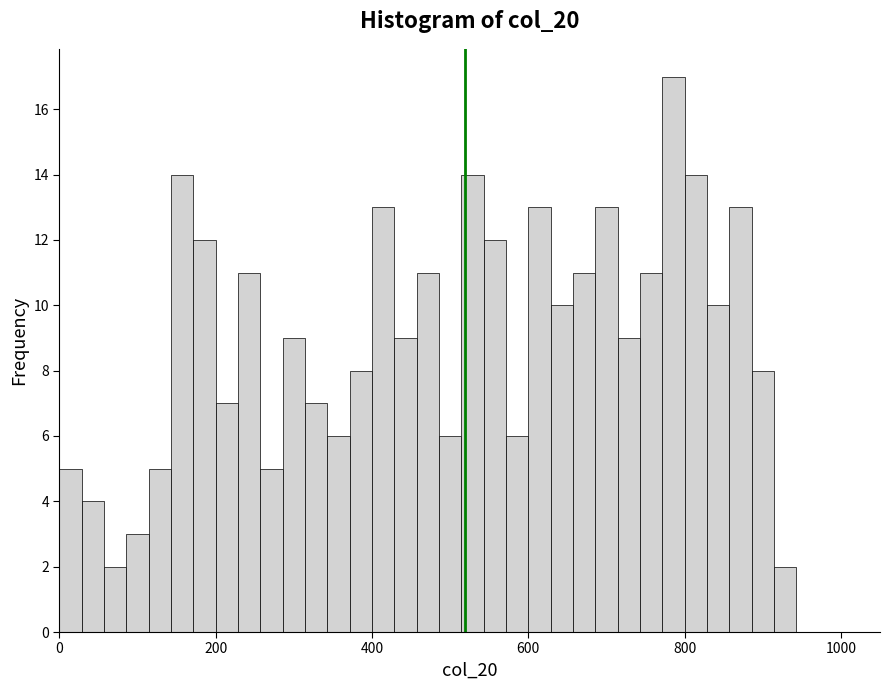

Read against the x-axis, roughly where is the centre of the tallest bar?

780